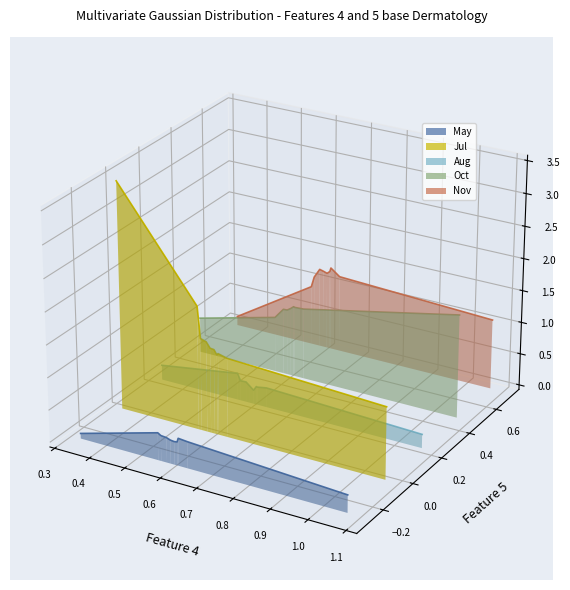

True or false: Nov_line and Jul_line intersect in this chart.

True